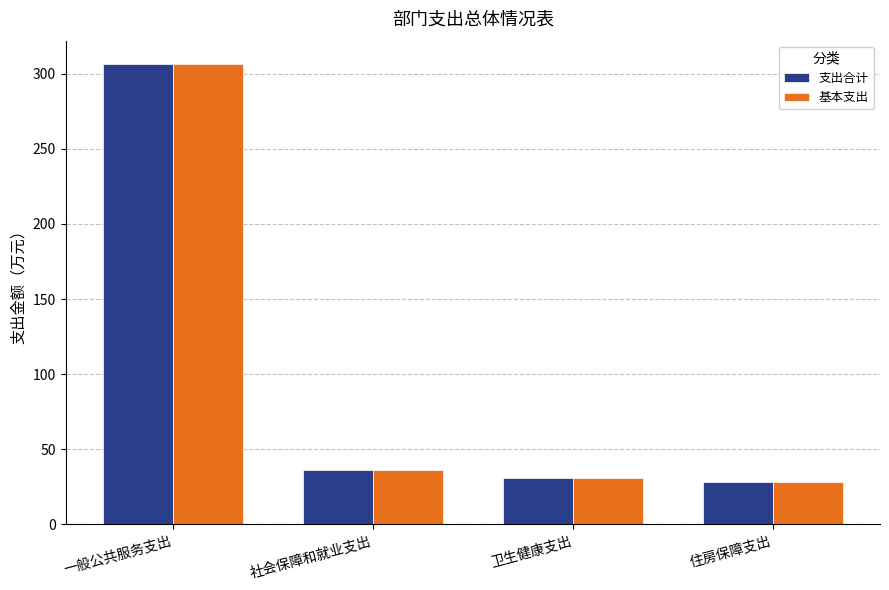

What is the label of the 2nd bar from the left?

社会保障和就业支出